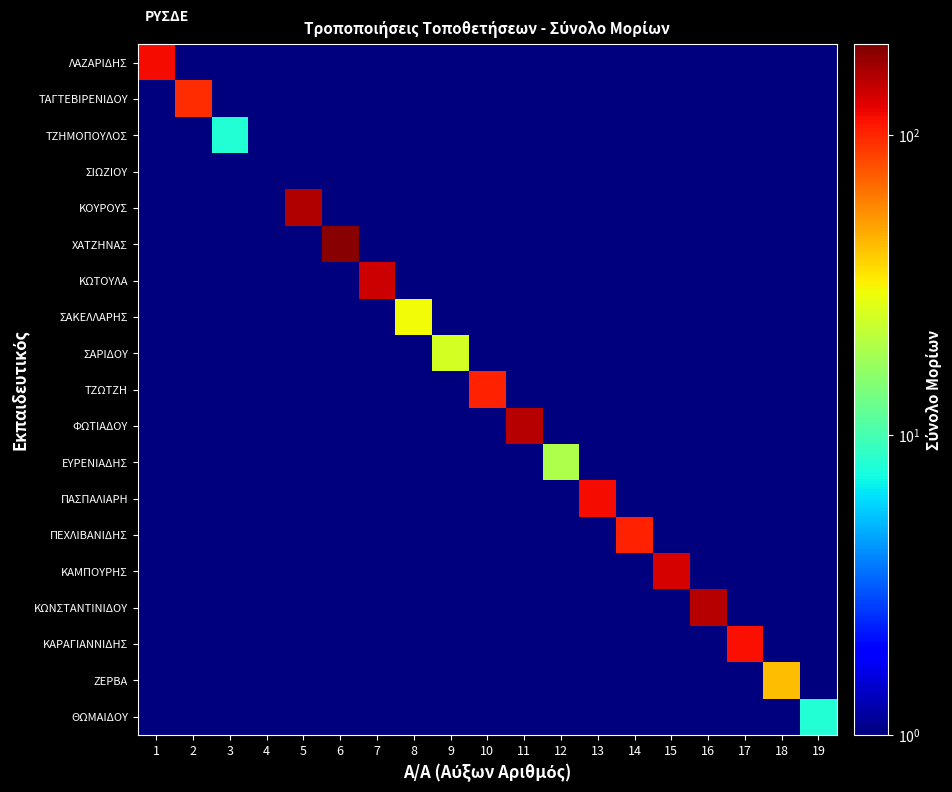

What is the maximum value shown in the chart?

191.7